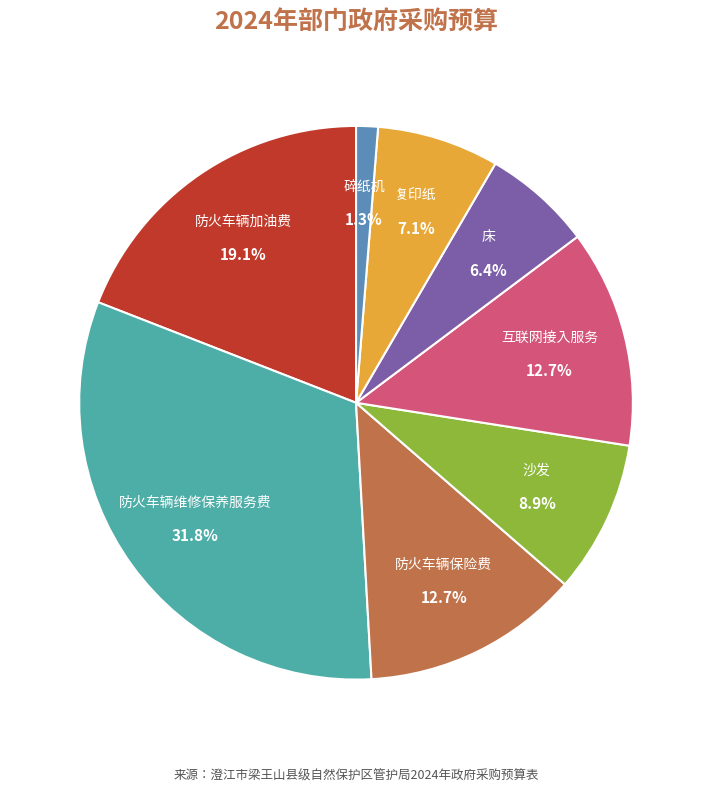

Is there any slice that represents more than half of the pie?

No